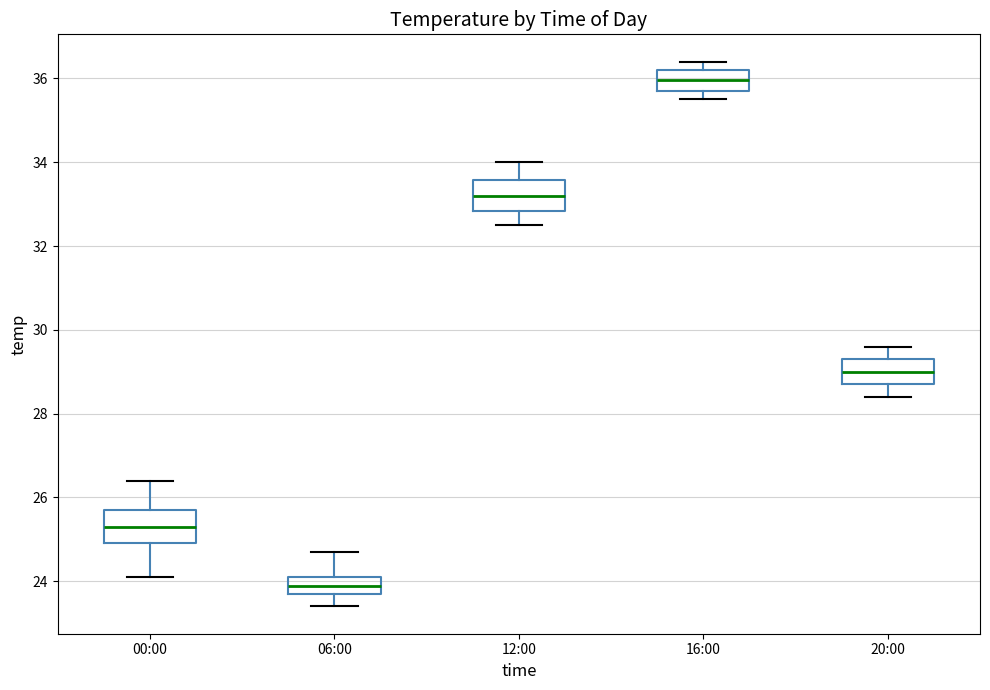

Reading left to right, transcribe this box plot: for each box, give where its median line is, the range the box spans, and where its two whiskers end, as read against the y-axis. The values are not printed on the chart, so give them approximately, as read against the axis.

00:00: median 25.4, box 25.0 to 25.8, whiskers 24.2 to 26.4
06:00: median 24.0, box 23.8 to 24.2, whiskers 23.4 to 24.8
12:00: median 33.2, box 32.8 to 33.6, whiskers 32.6 to 34.0
16:00: median 36.0, box 35.8 to 36.2, whiskers 35.6 to 36.4
20:00: median 29.0, box 28.8 to 29.4, whiskers 28.4 to 29.6